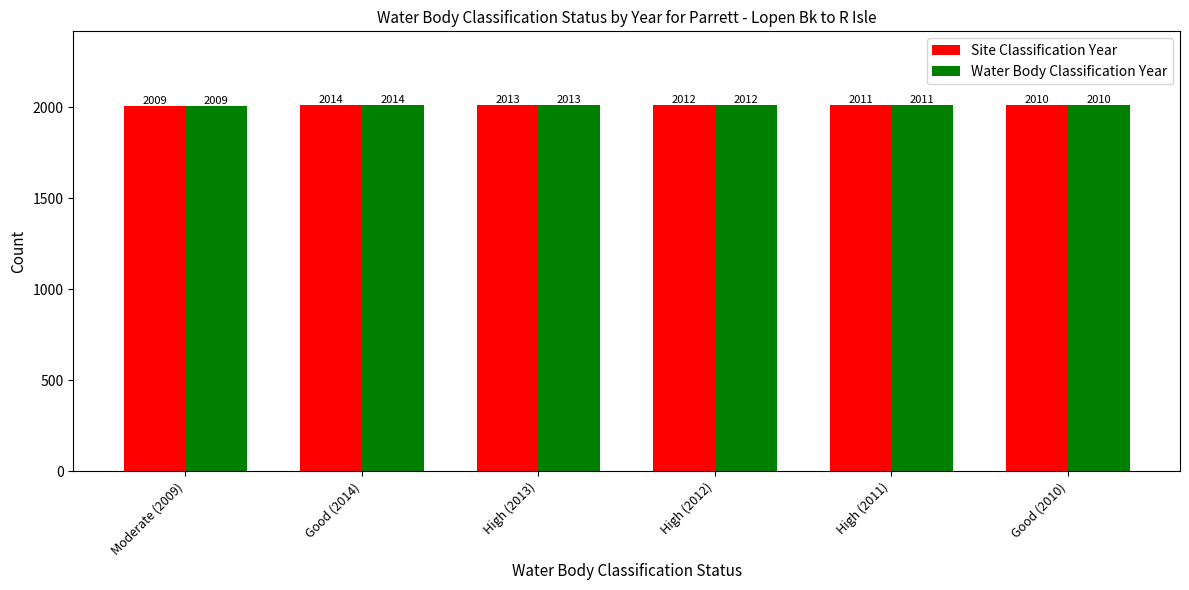

What position from the right is High (2012)?

3